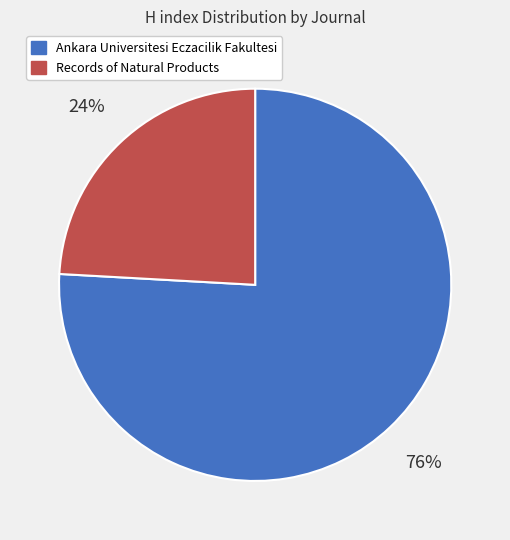

What percentage is the Ankara Universitesi Eczacilik Fakultesi slice, to the nearest percent?

76%